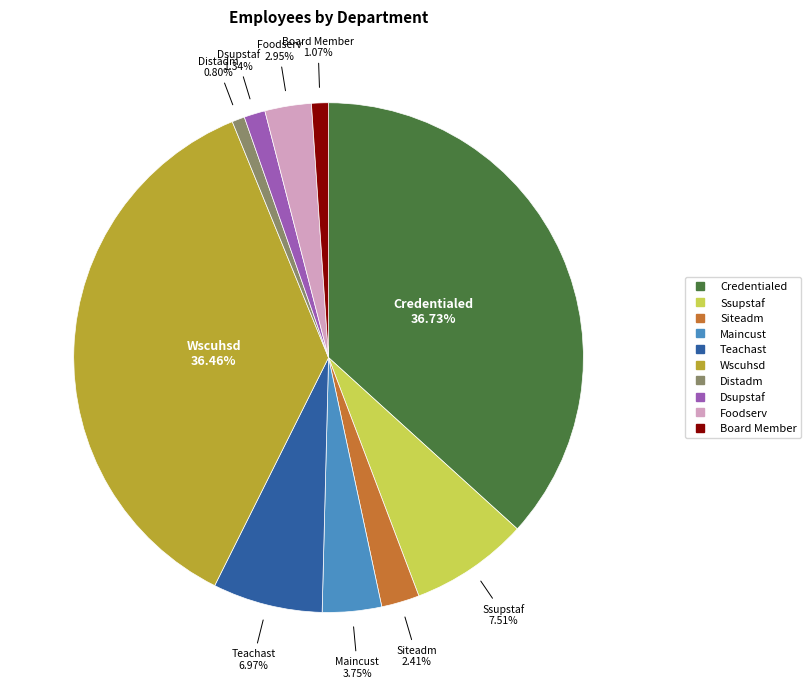

To the nearest percent, what portion does Credentialed represent?

37%